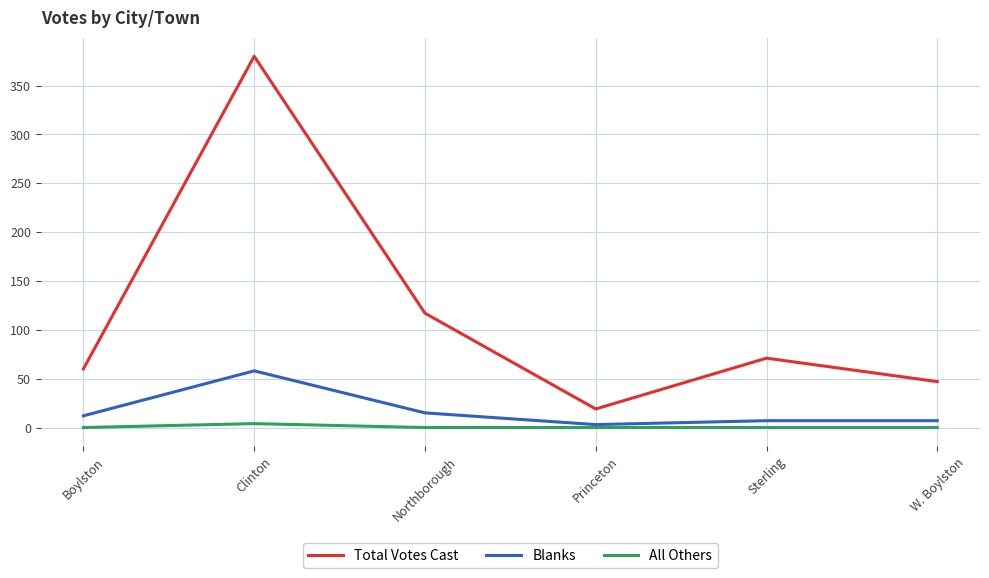

Reading left to right, what are all the values shown in this chart?

Total Votes Cast: Boylston=60	Clinton=380	Northborough=117	Princeton=19	Sterling=71	W. Boylston=47
Blanks: Boylston=12	Clinton=58	Northborough=15	Princeton=3	Sterling=7	W. Boylston=7
All Others: Boylston=0	Clinton=4	Northborough=0	Princeton=0	Sterling=0	W. Boylston=0